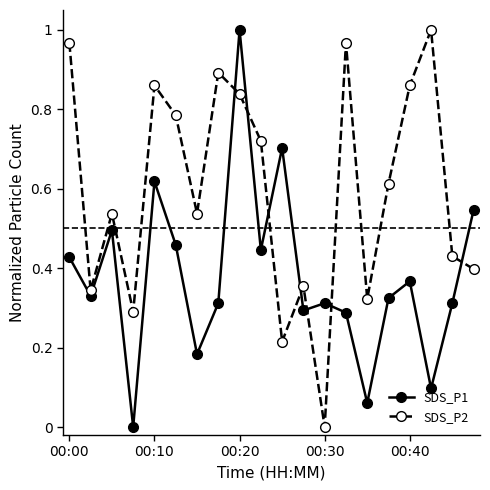

What is the sum of all SDS_P1 values?

7.6